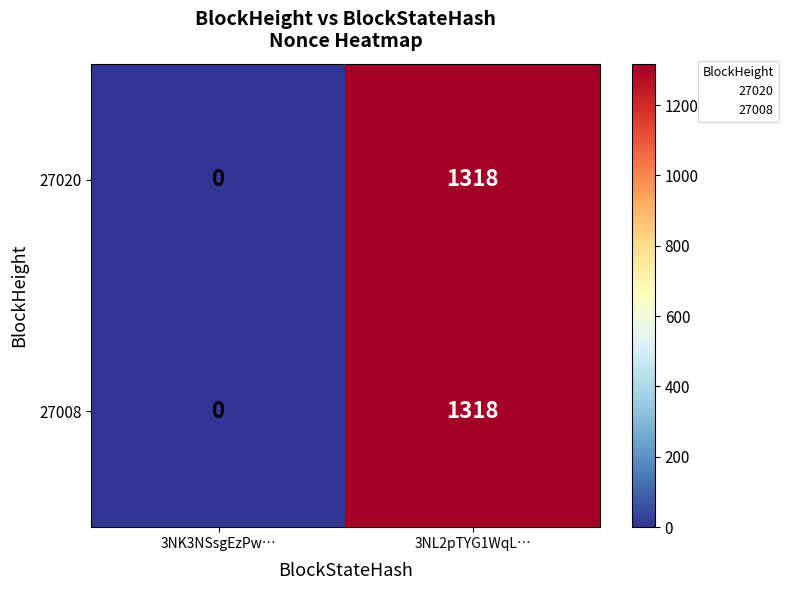

The value of 27008 at 3NK3NSsgEzPw… is 724. True or false?

False